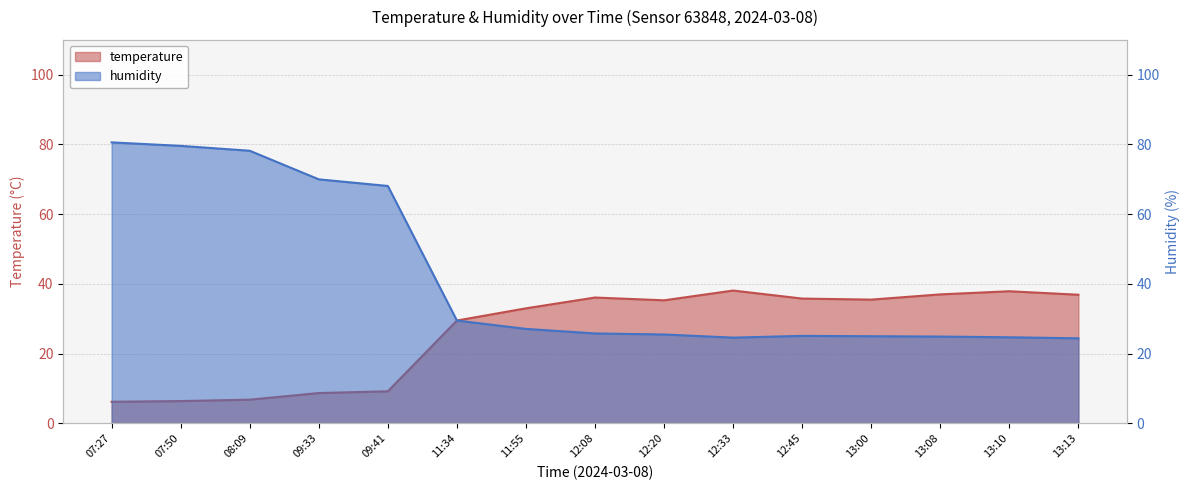

Rank the series by their average value, from highest to lowest.

humidity, temperature